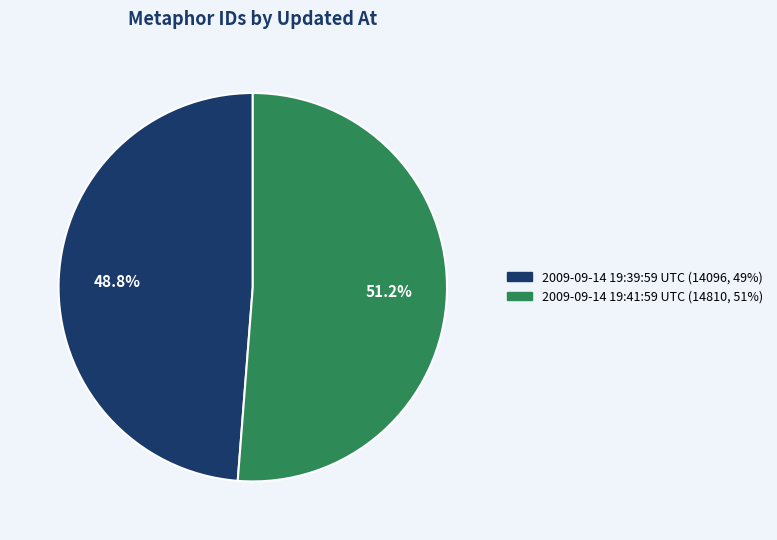

To the nearest percent, what is the difference between the 2009-09-14 19:41:59 UTC and 2009-09-14 19:39:59 UTC slice percentages?

2%